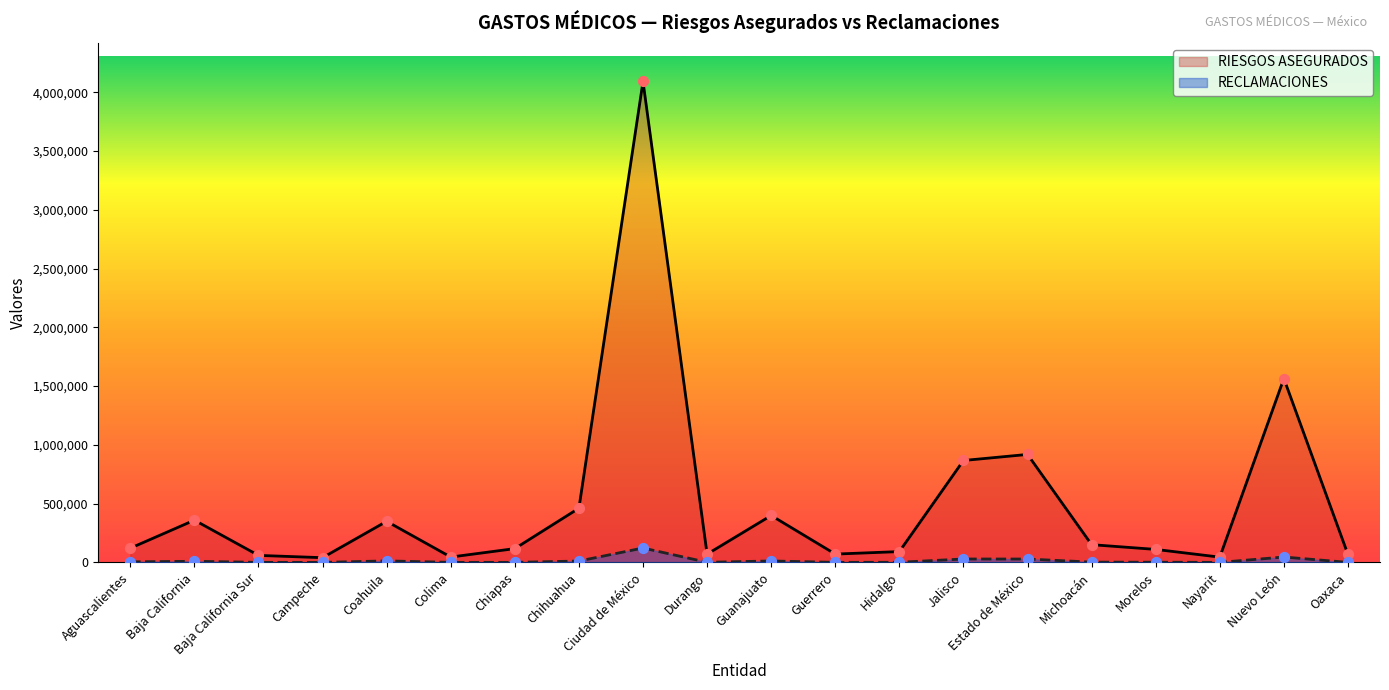

Which has a higher value, Ciudad de México or Baja California?

Ciudad de México